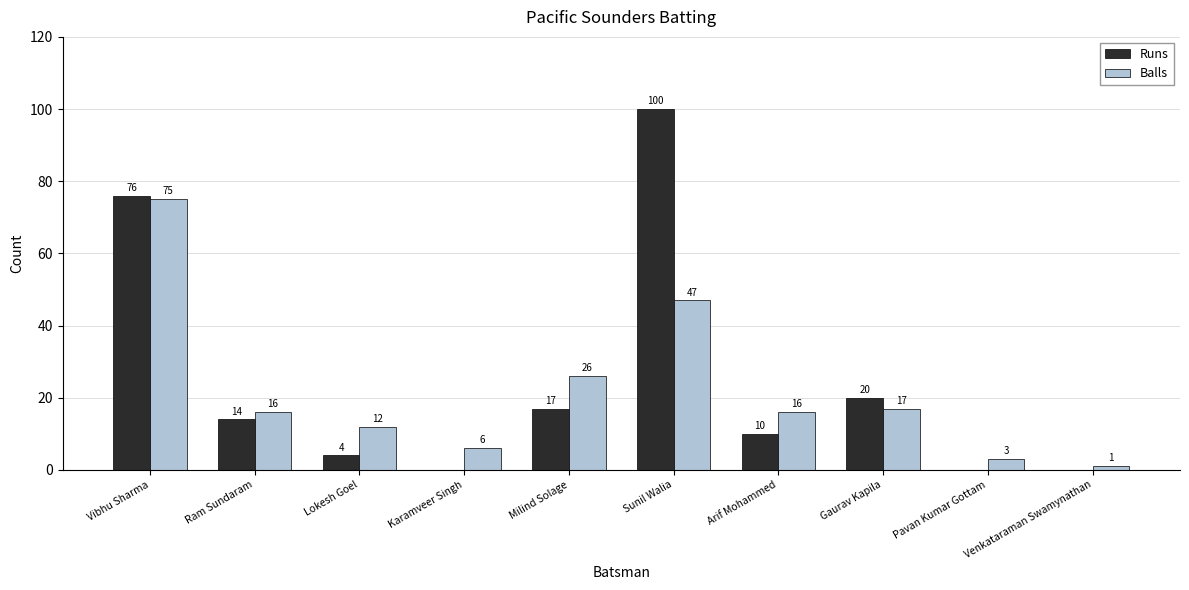

Which category has the highest value in the Runs series?

Sunil Walia